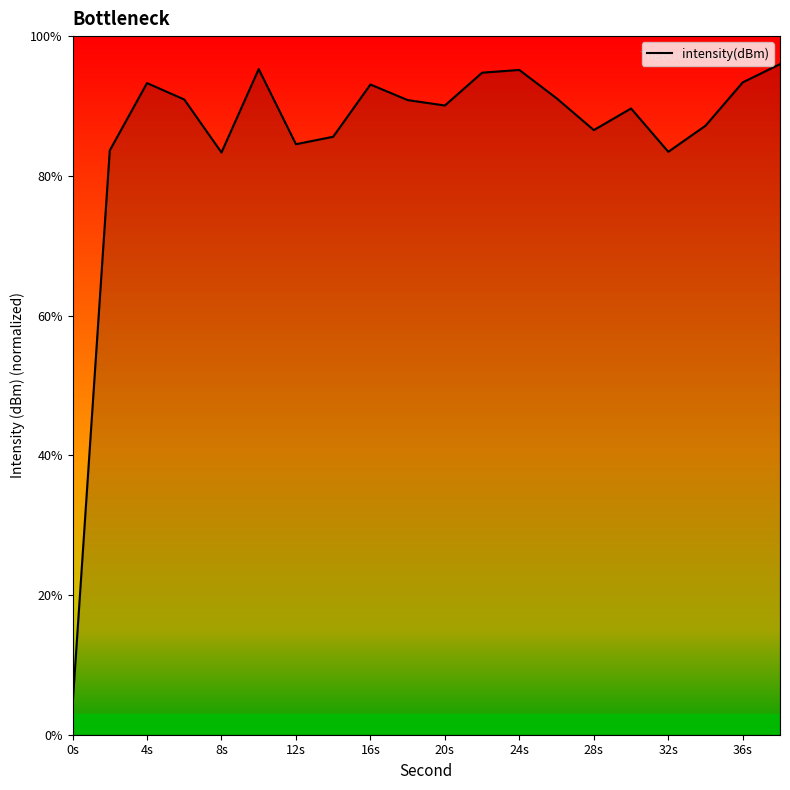

What is the greatest value displayed?

96.0